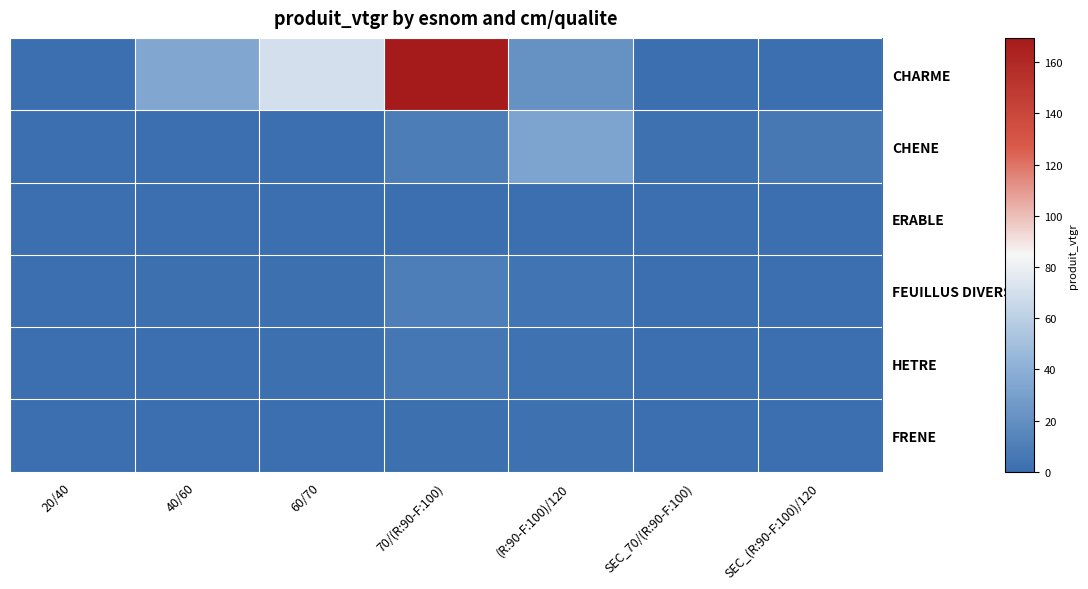

Count the number of data series in this chart.

6